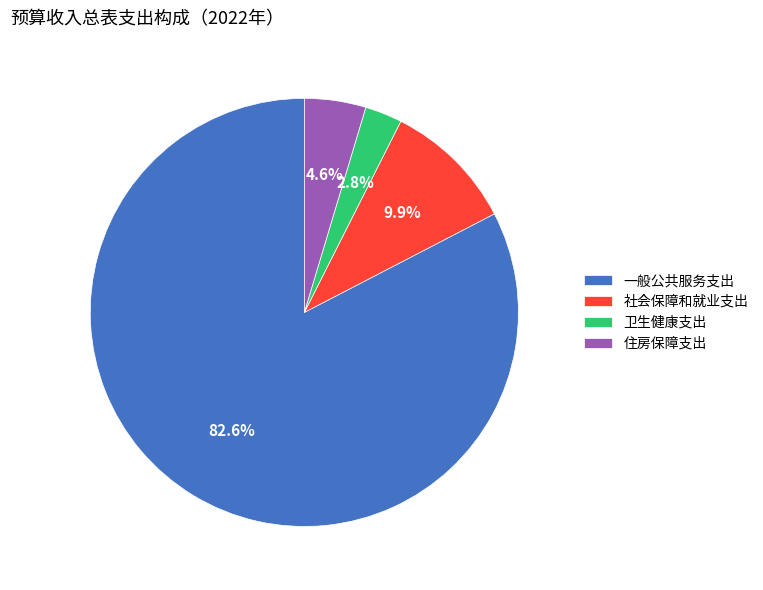

To the nearest percent, what is the difference between the largest and smallest slice percentages?

80%